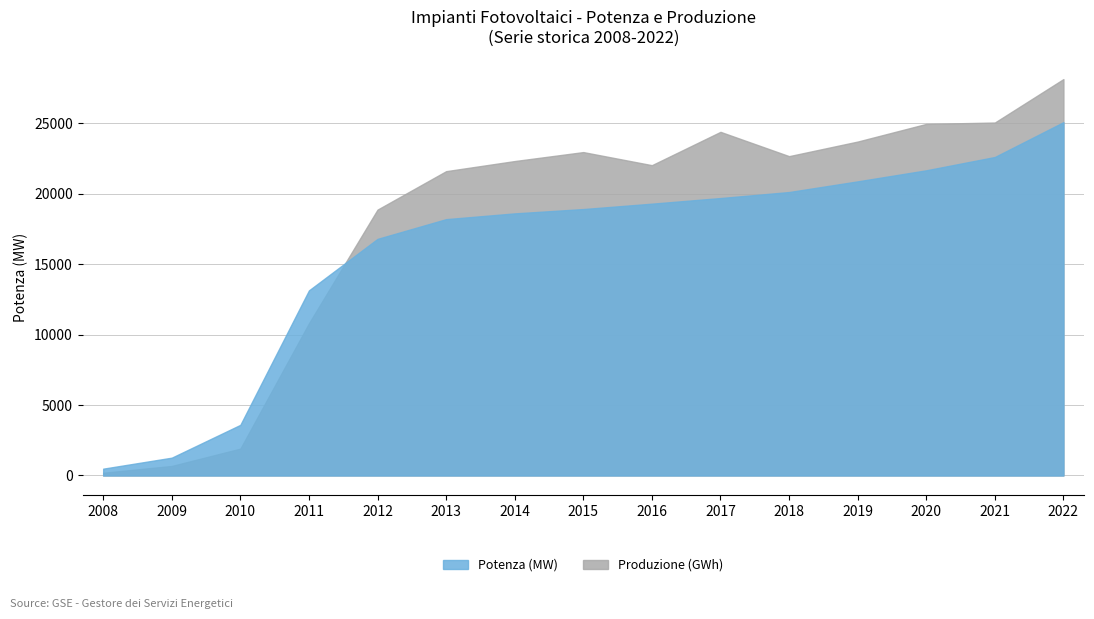

What is the difference between the maximum and second lowest values in the Produzione (GWh) series?

27445.0